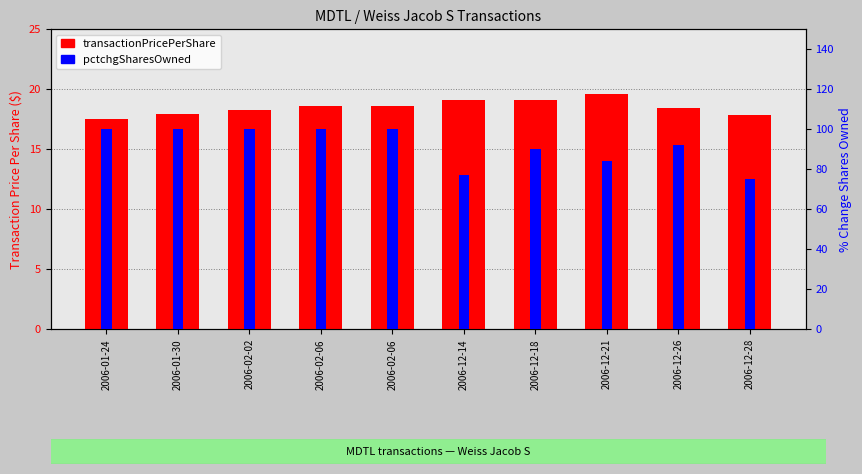

List the series in order of their overall mean, highest first.

pctchgSharesOwned, transactionPricePerShare